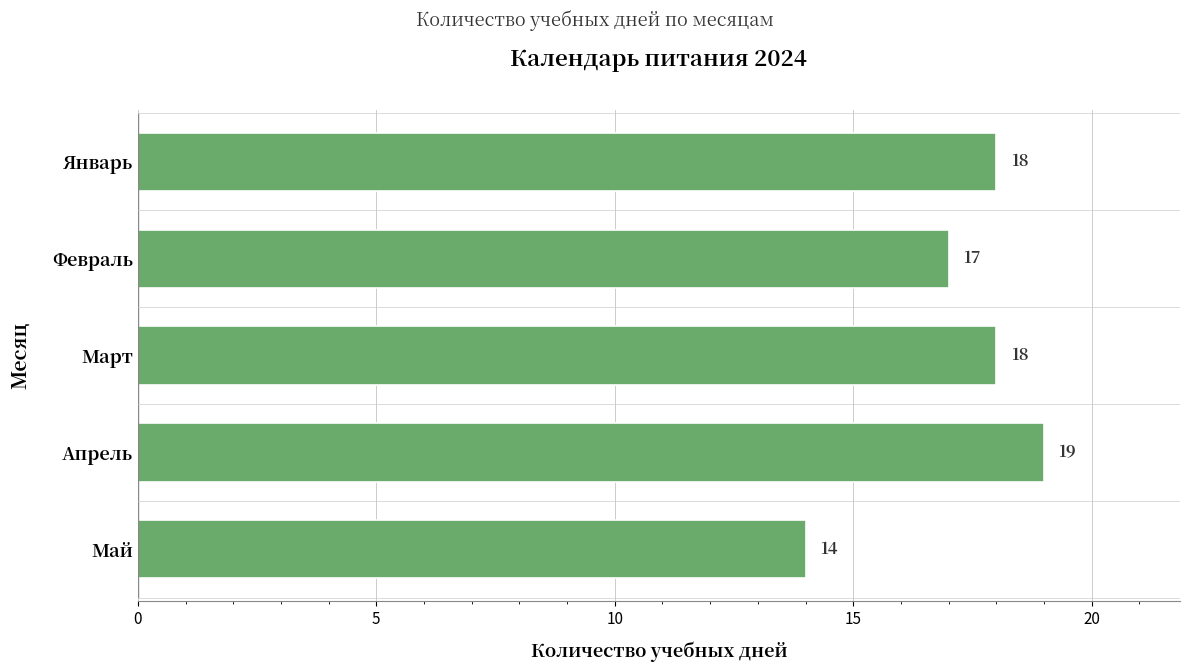

Reading bottom to top, extract all data points from this chart.

14	19	18	17	18